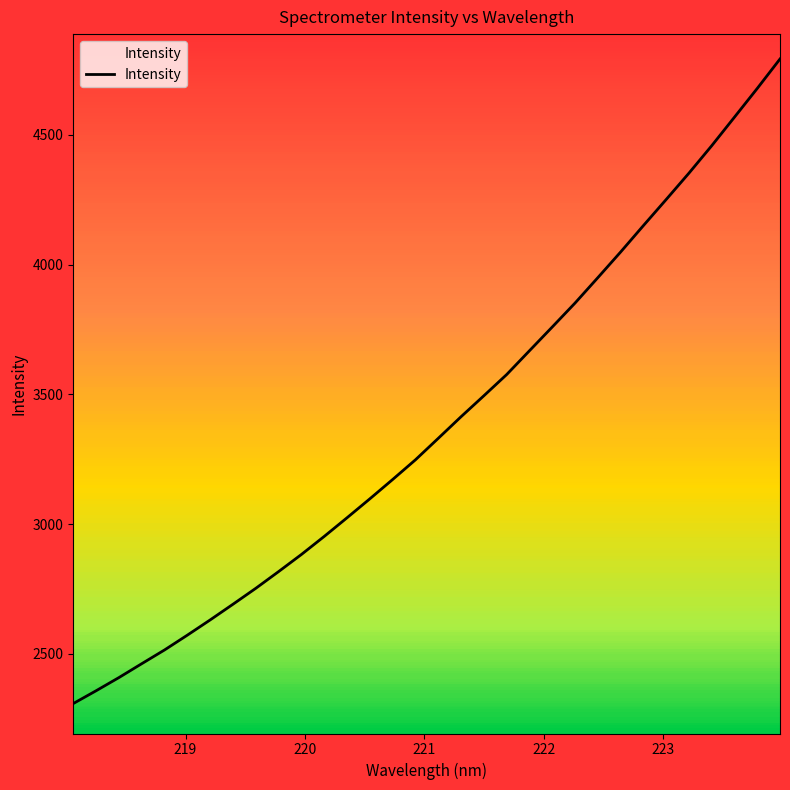

Does the chart have visible grid lines?

No